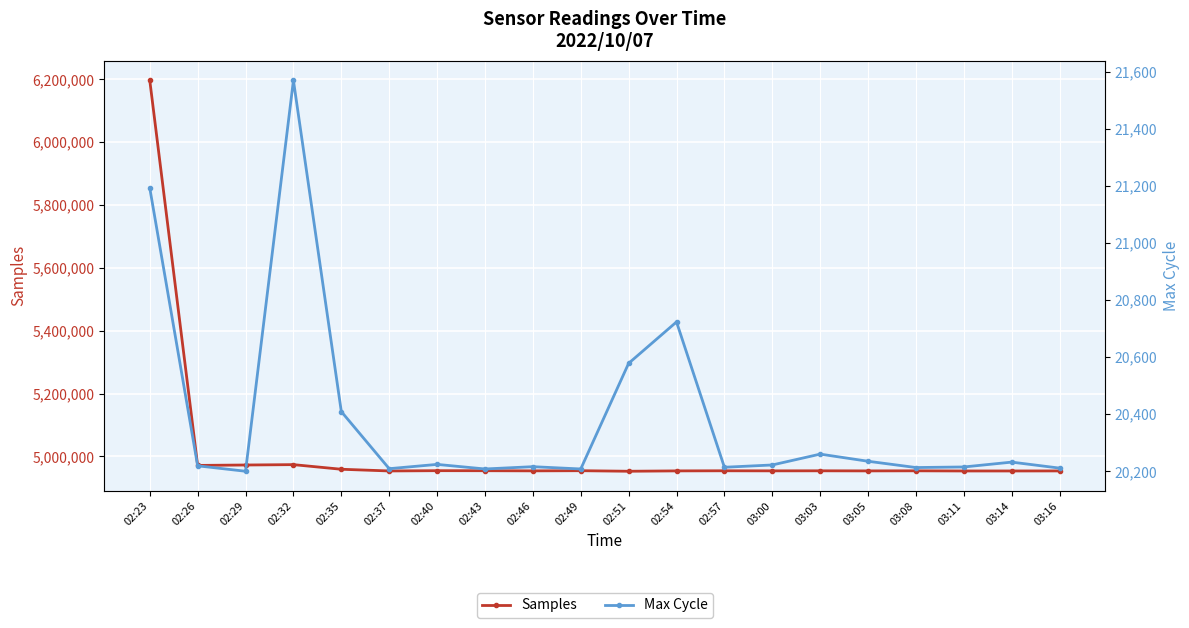

What is the difference between the Samples values at 02:43 and 02:51?

1700